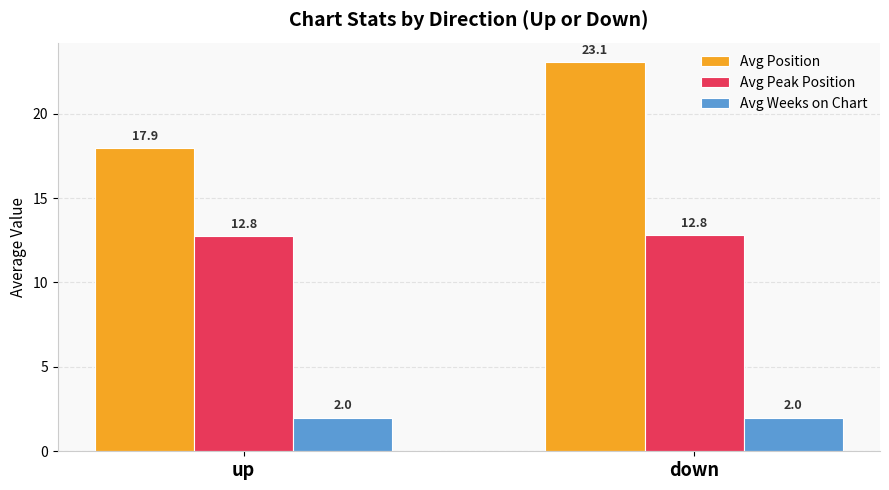

What is the value of the Avg Weeks on Chart bar at the 2nd from the left?

2.0